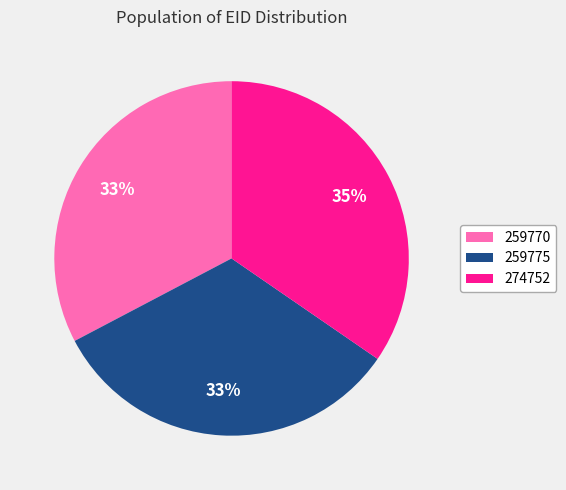

Count the number of slices in the pie.

3